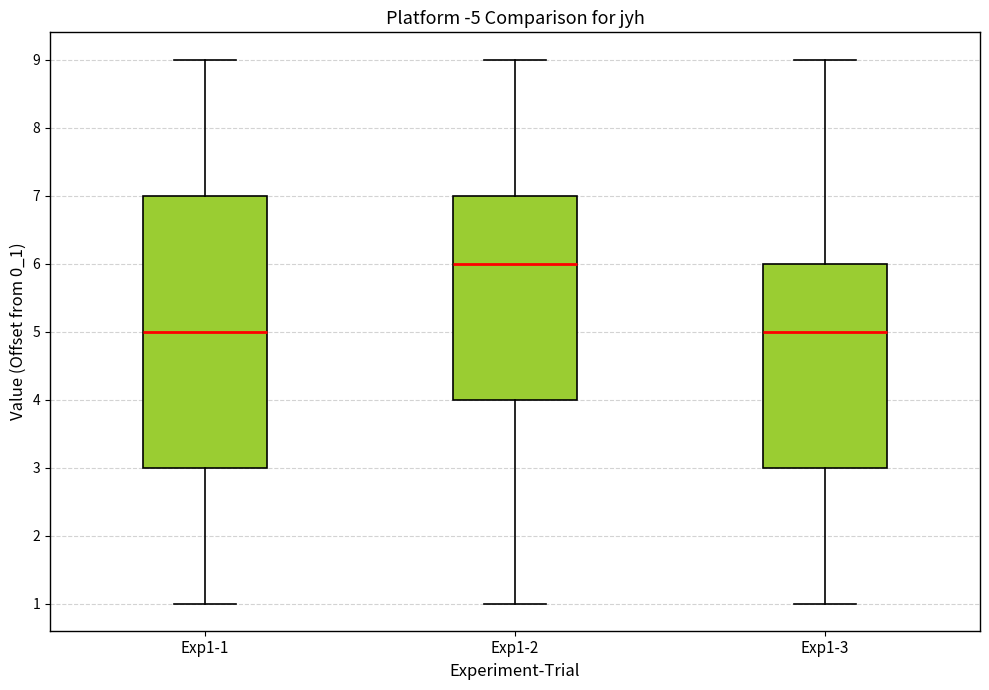

Where does the median line of the box for Exp1-3 sit on the y-axis? The values are not printed on the chart, so give them approximately, as read against the axis.

5